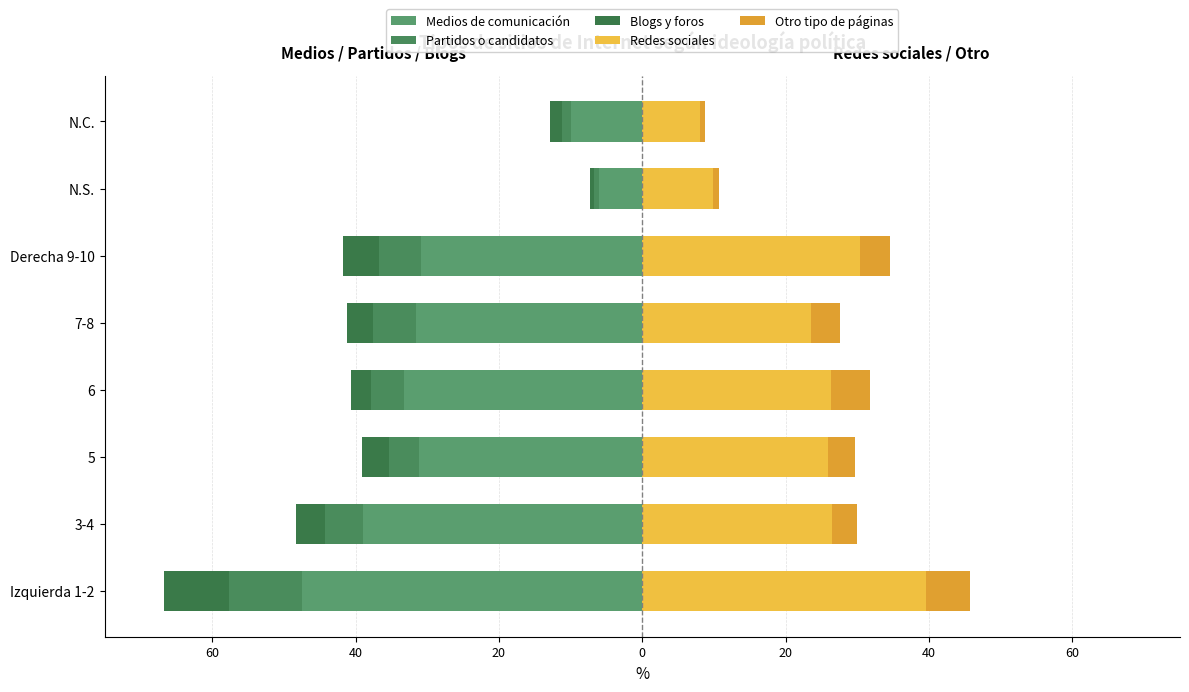

Reading left to right, what are all the values shown in this chart?

Medios de comunicación: -47.4	-39.0	-31.1	-33.3	-31.5	-30.9	-6.1	-10.0
Partidos o candidatos: -10.2	-5.3	-4.3	-4.6	-6.1	-5.8	-0.6	-1.2
Blogs y foros: -9.1	-4.0	-3.7	-2.8	-3.6	-5.1	-0.6	-1.7
Redes sociales: 39.6	26.5	25.9	26.3	23.6	30.3	9.9	8.1
Otro tipo de páginas: 6.1	3.4	3.8	5.5	4.0	4.3	0.8	0.7